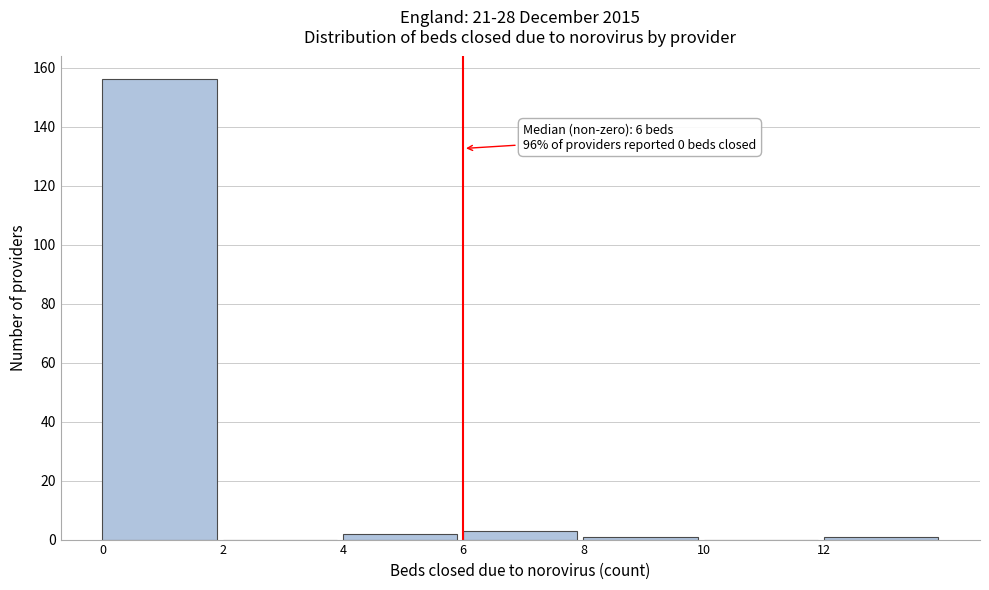

Which range on the x-axis has the tallest bar?

0 to 2